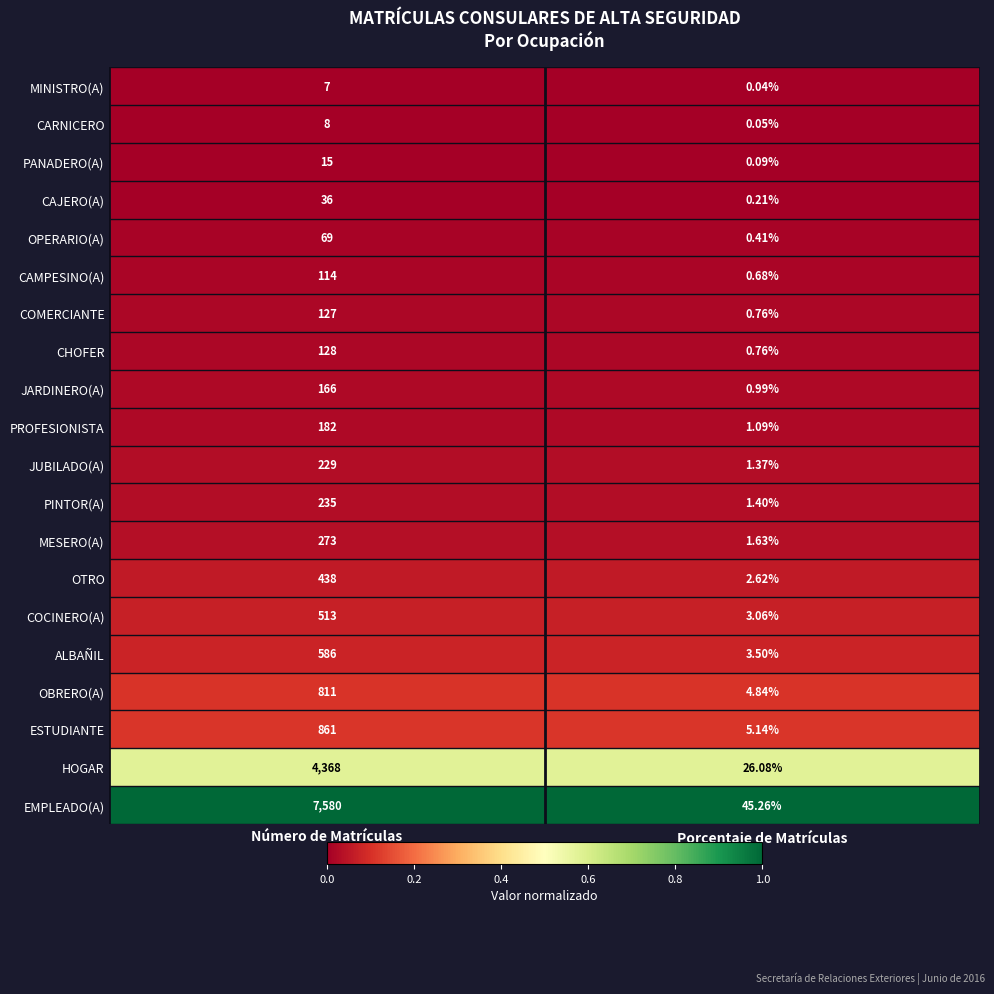

Which series has the largest range (max minus min)?

EMPLEADO(A)